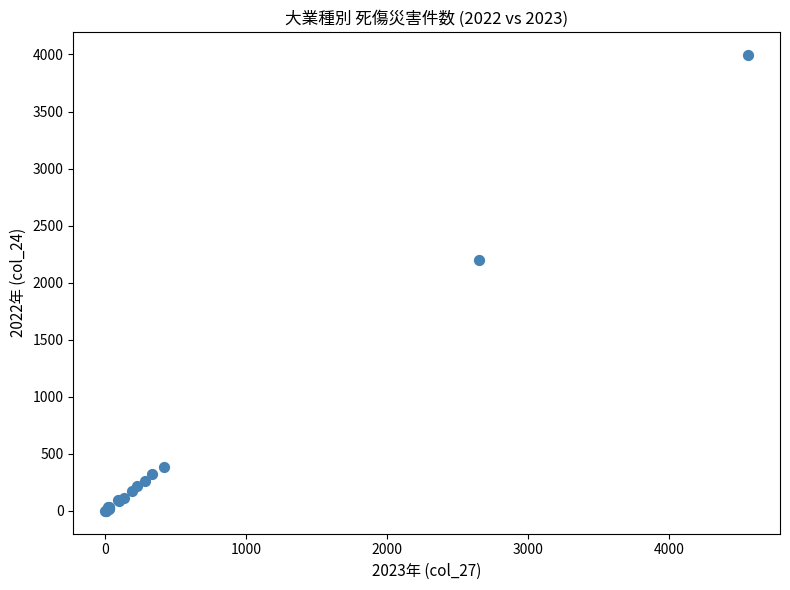

What Y value in the scatter plot is closest to 1999?

2197